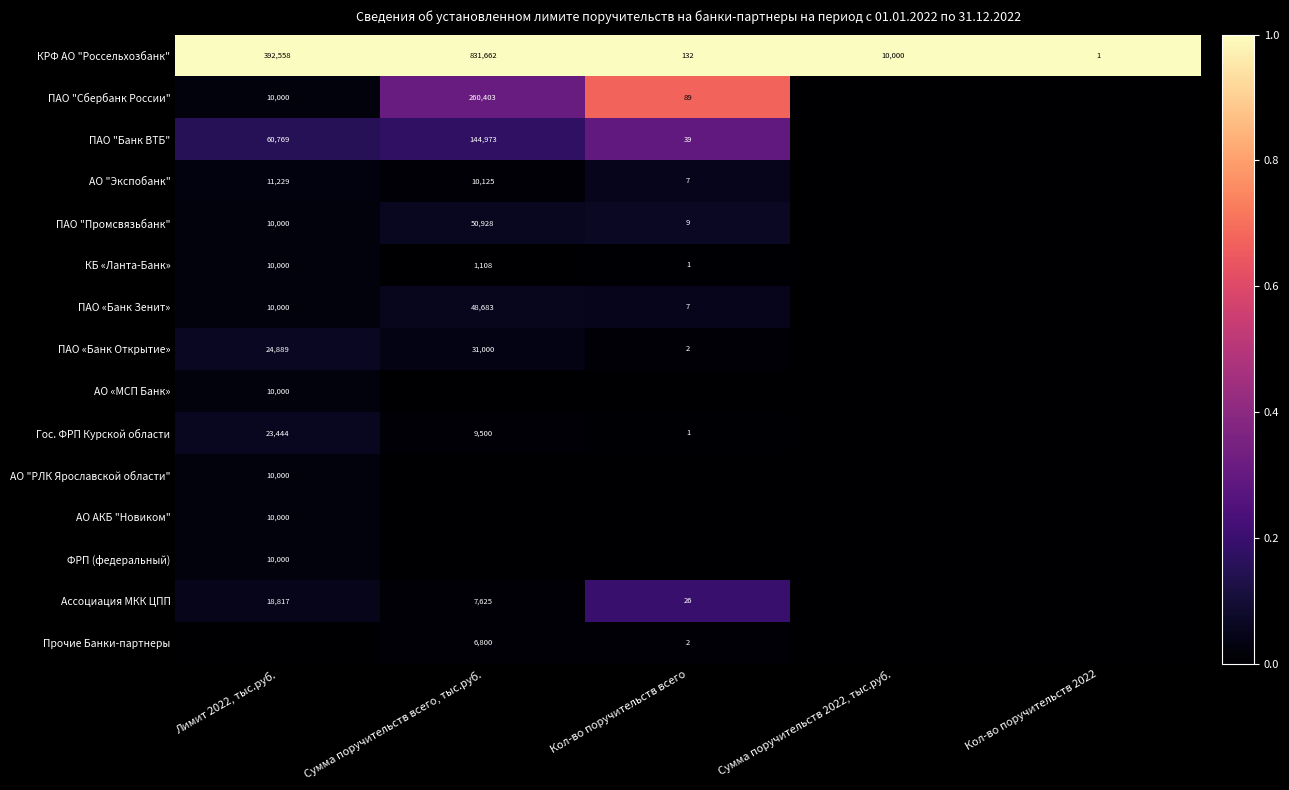

The value of АО "Экспобанк" at Сумма поручительств всего, тыс.руб. is 10125. True or false?

True